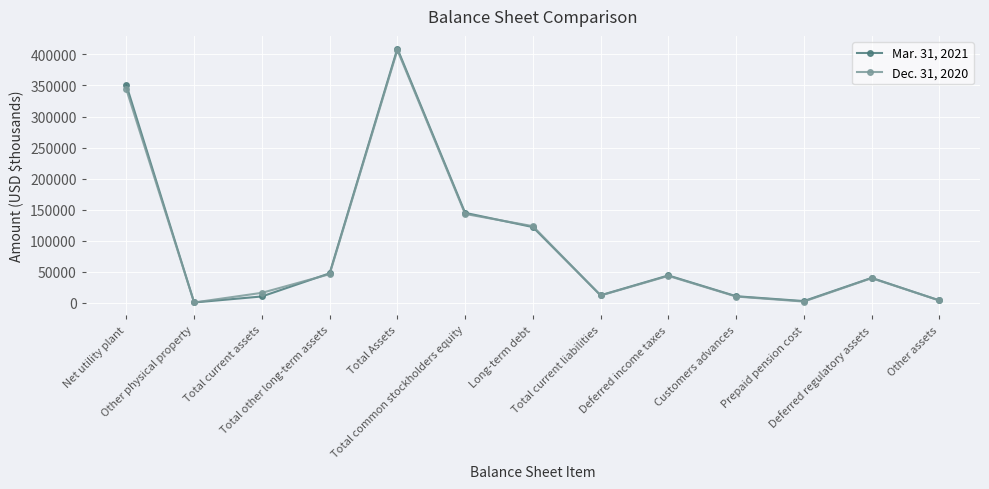

True or false: Dec. 31, 2020 has more than 2 points higher than both neighbors.

True